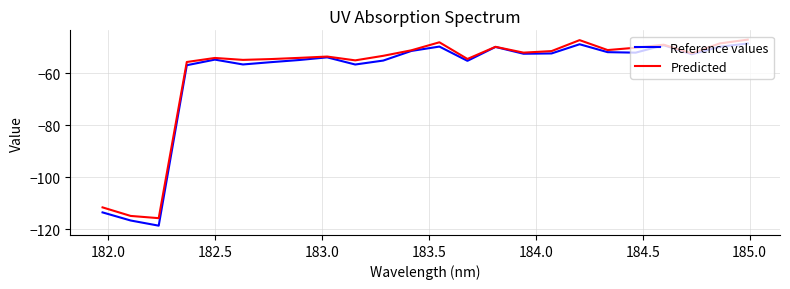

True or false: Predicted has more than 0 points higher than both neighbors.

True